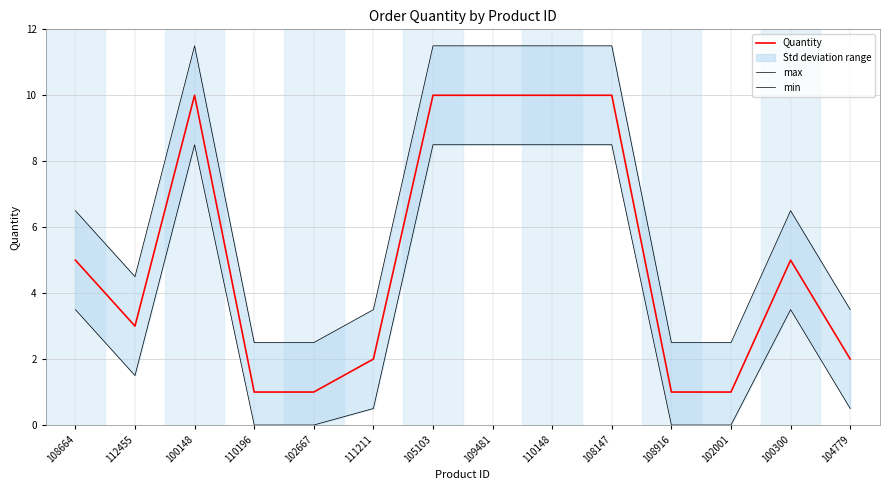

Does the chart have visible grid lines?

Yes